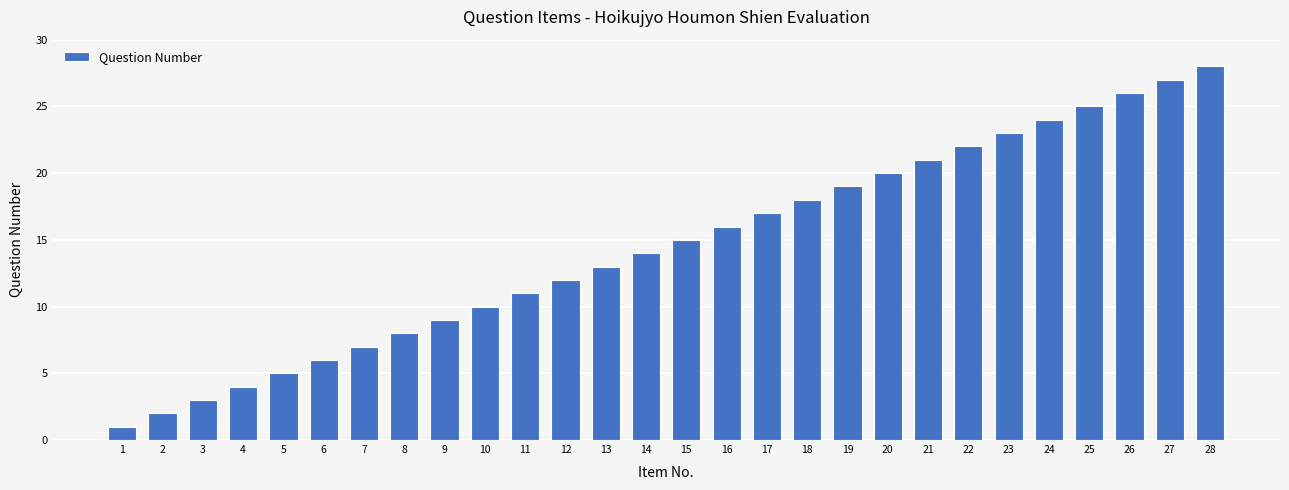

Is it true that the value at 6 is 2?

False